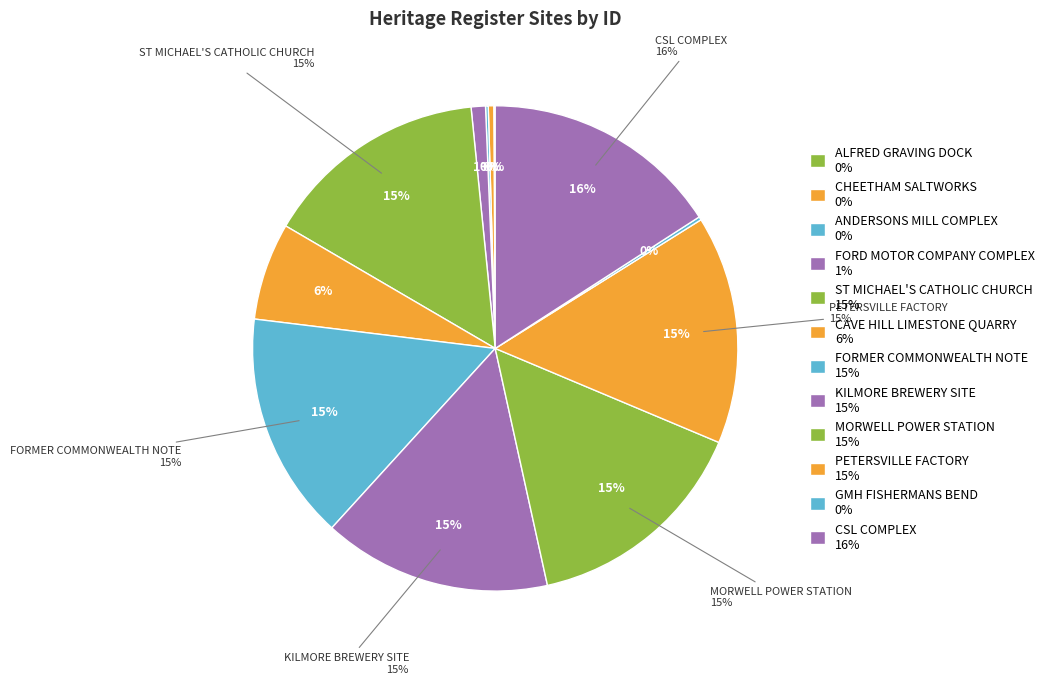

To the nearest percent, what is the average slice percentage?

8%